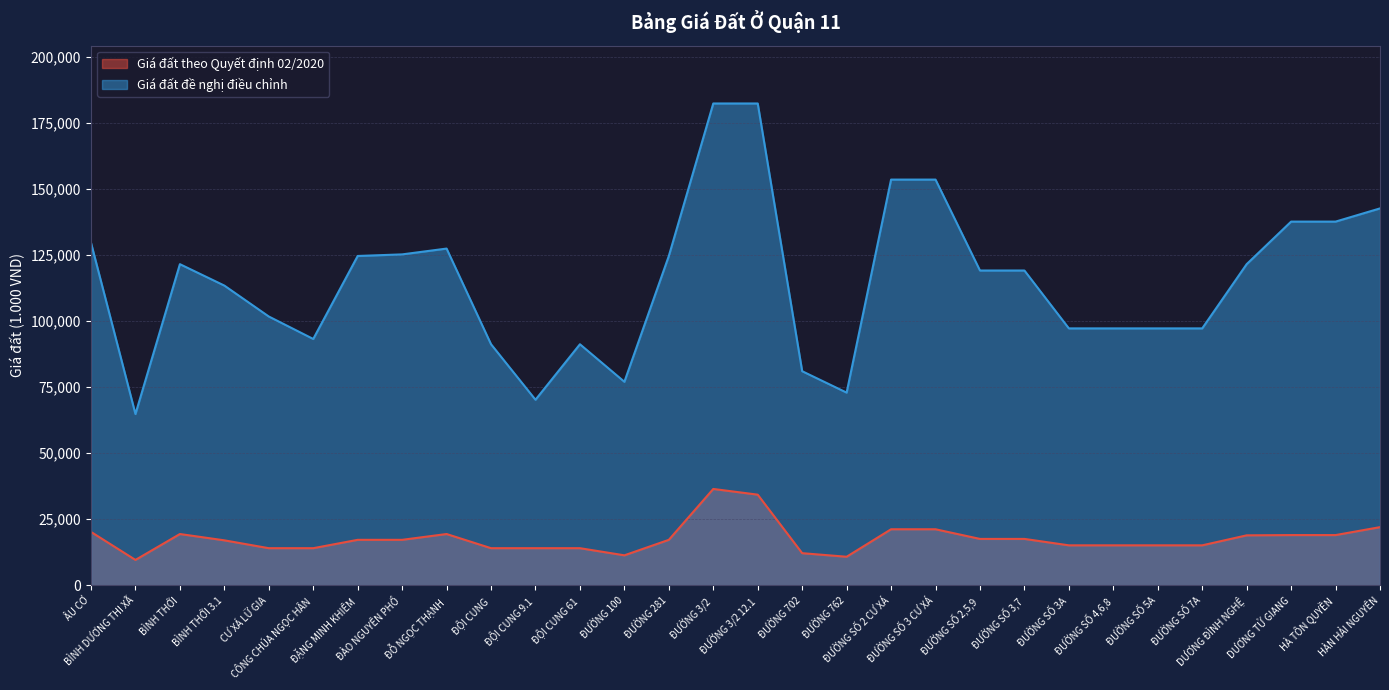

Where does the Giá đất đề nghị điều chỉnh series first go above 119100?

ÂU CƠ